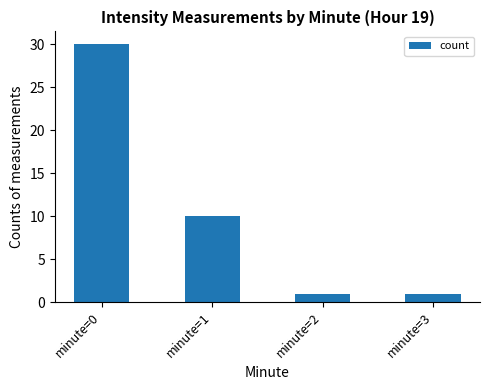

The value at minute=0 is 30. True or false?

True